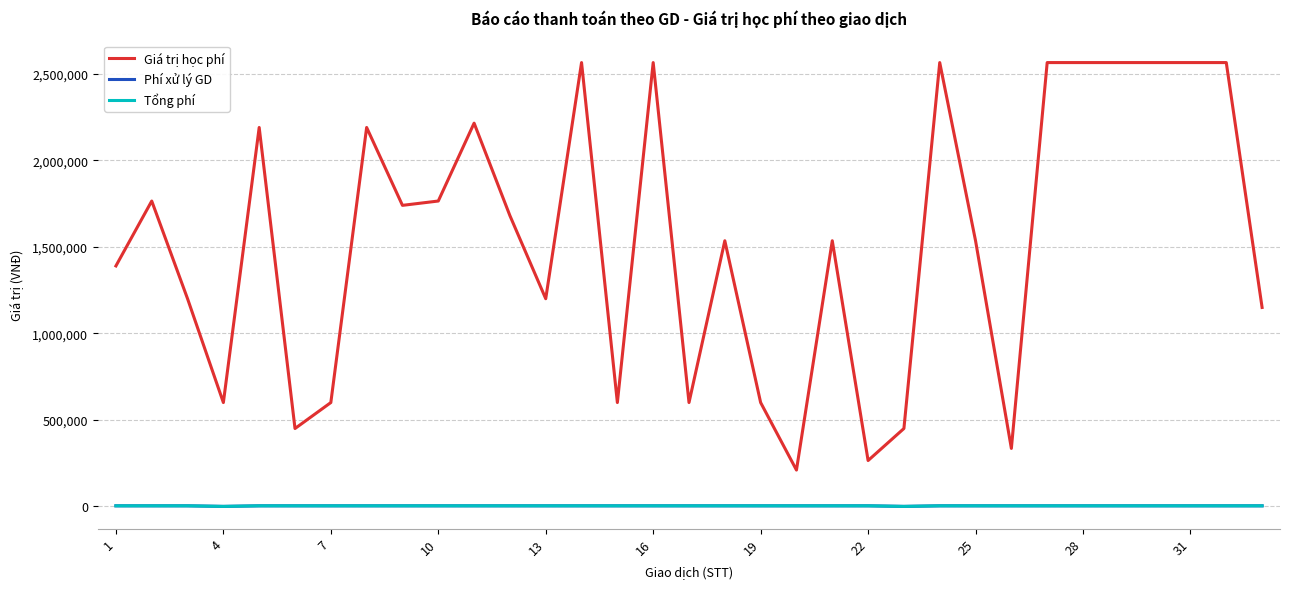

Does the chart display data point markers on the line(s)?

No